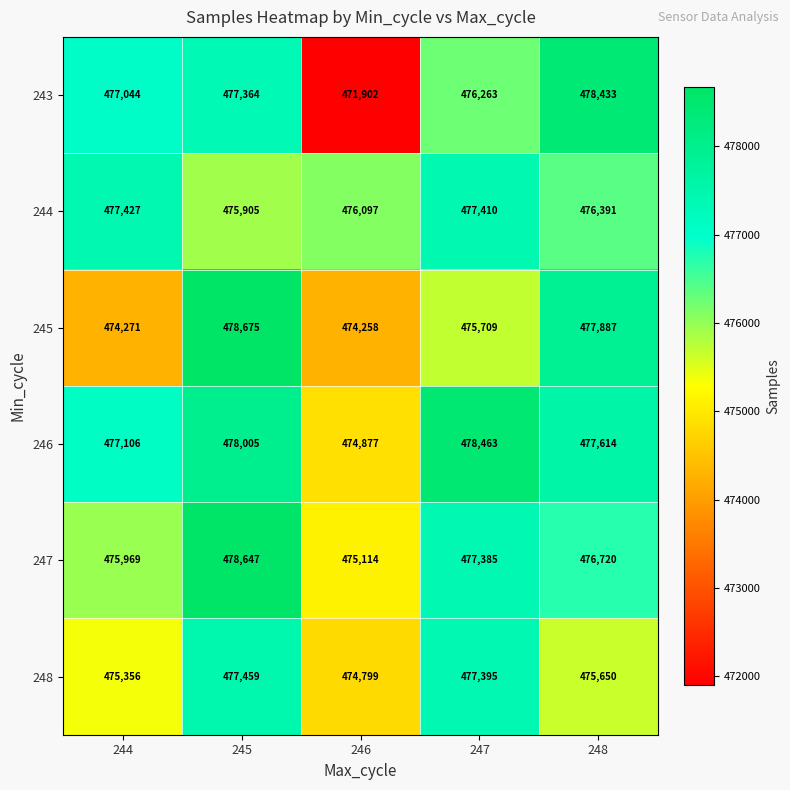

Reading left to right, extract all data points from this chart.

243: 477044	477364	471902	476263	478433
244: 477427	475905	476097	477410	476391
245: 474271	478675	474258	475709	477887
246: 477106	478005	474877	478463	477614
247: 475969	478647	475114	477385	476720
248: 475356	477459	474799	477395	475650